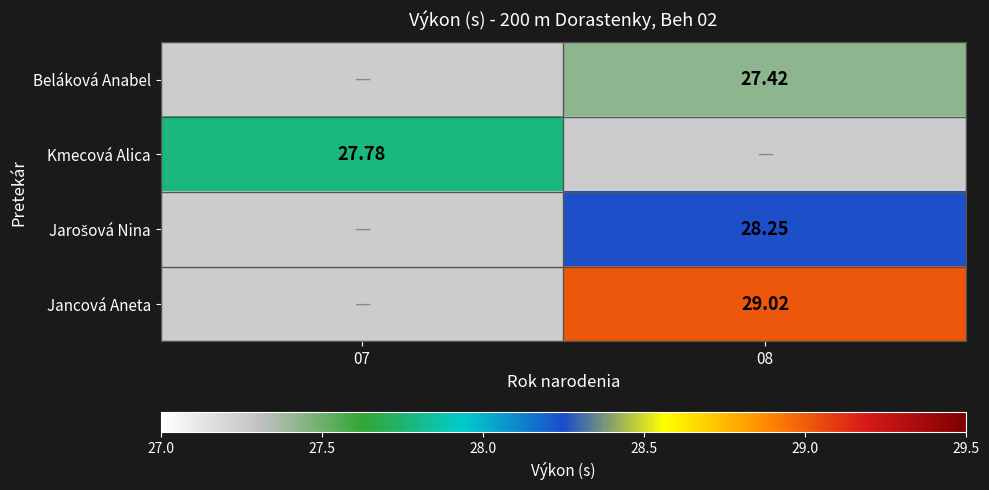

Is the value of Beláková Anabel at 08 greater than the value of Kmecová Alica at 07?

No